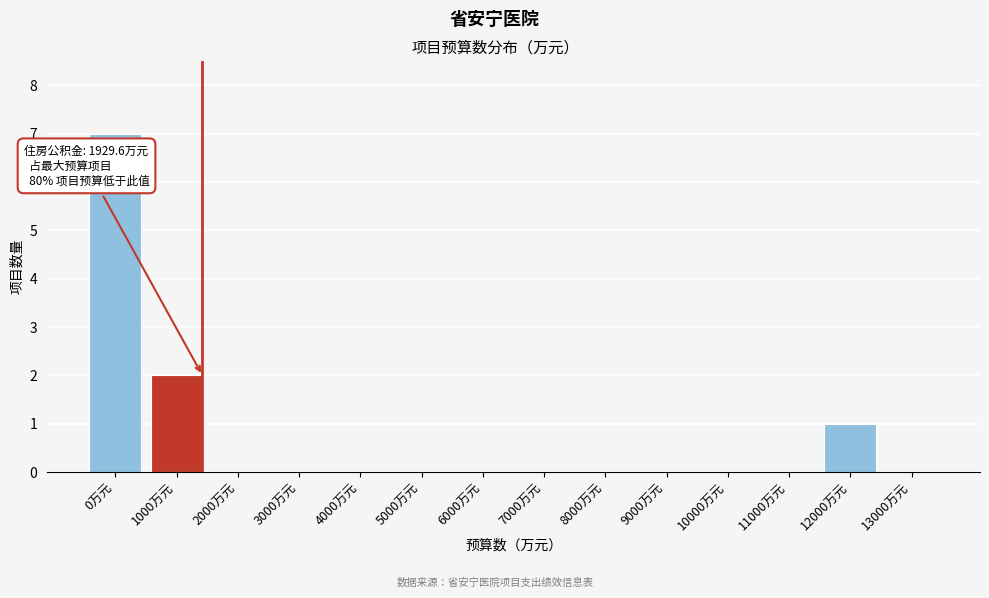

Reading left to right, transcribe all the data shown in this chart.

0万元=7	1000万元=2	2000万元=0	3000万元=0	4000万元=0	5000万元=0	6000万元=0	7000万元=0	8000万元=0	9000万元=0	10000万元=0	11000万元=0	12000万元=1	13000万元=0